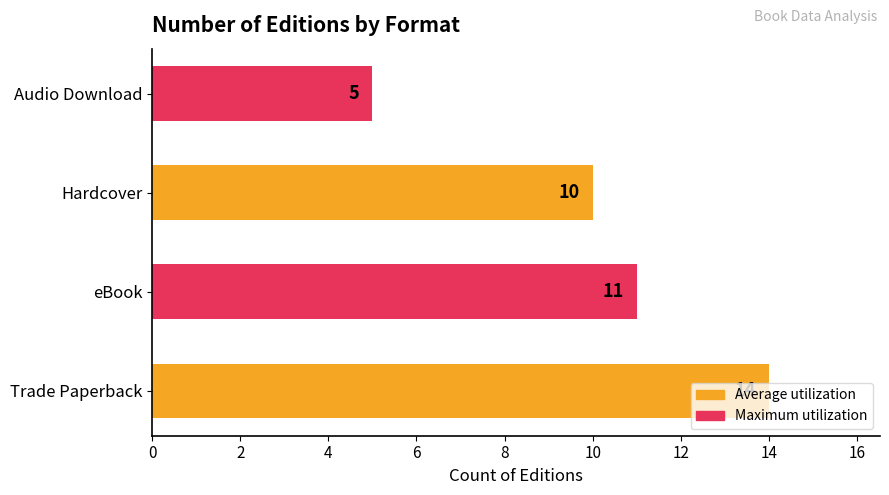

How many bars are there in total?

4